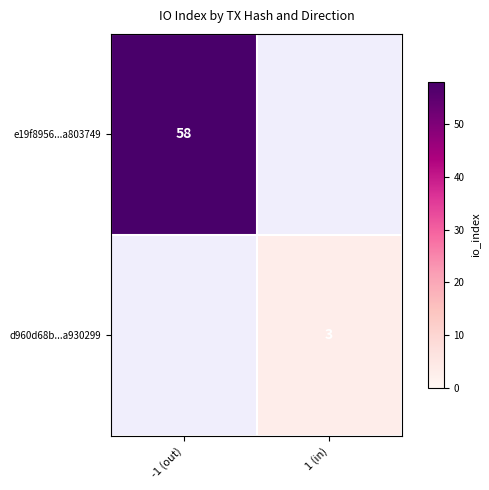

What is the smallest value displayed?

3.0